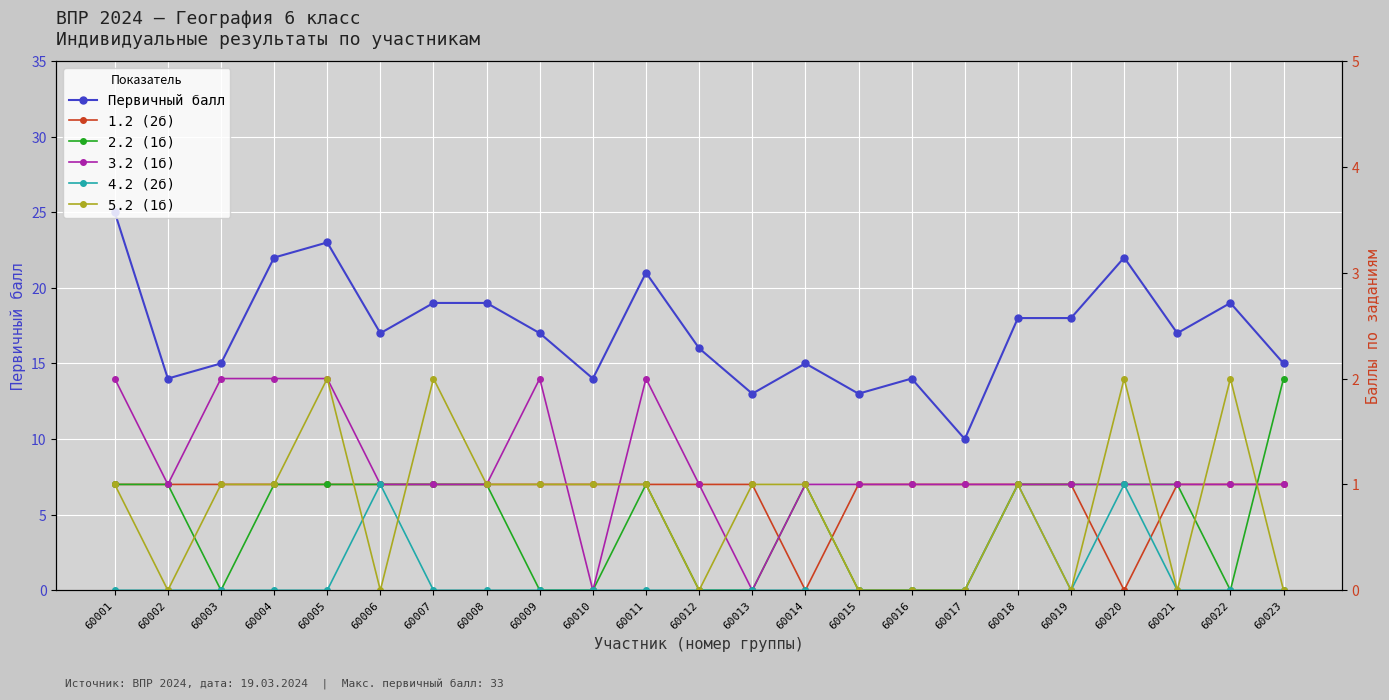

Which series changed the most between 60006 and 60015?

Первичный балл